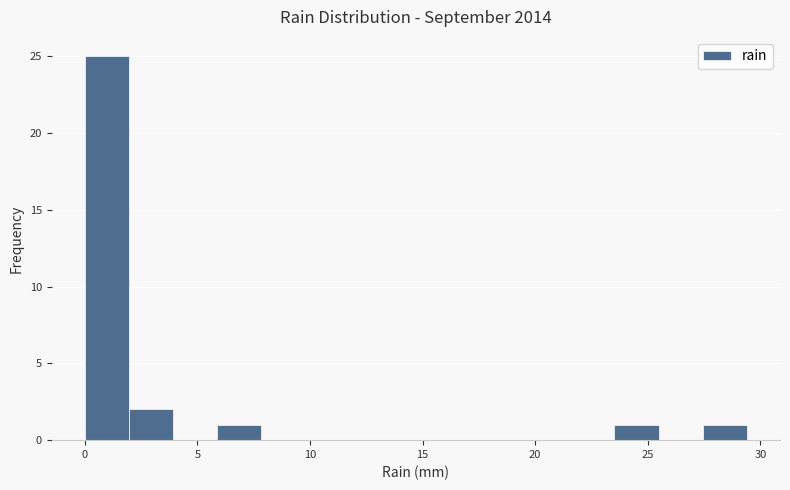

Around what value on the x-axis is the tallest bar? Give the approximate position of its centre, as read against the axis.

1.0